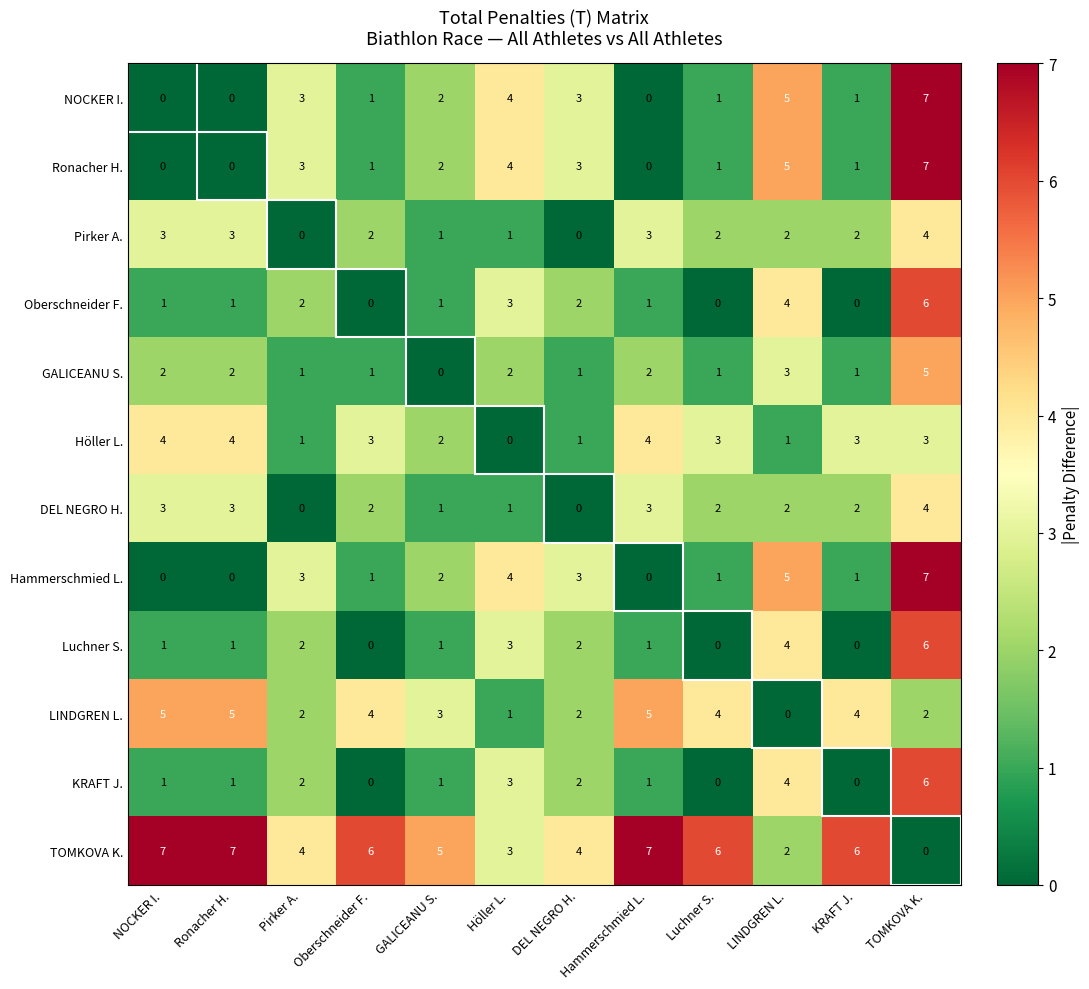

True or false: Hammerschmied L. has a value of 5 at LINDGREN L..

True